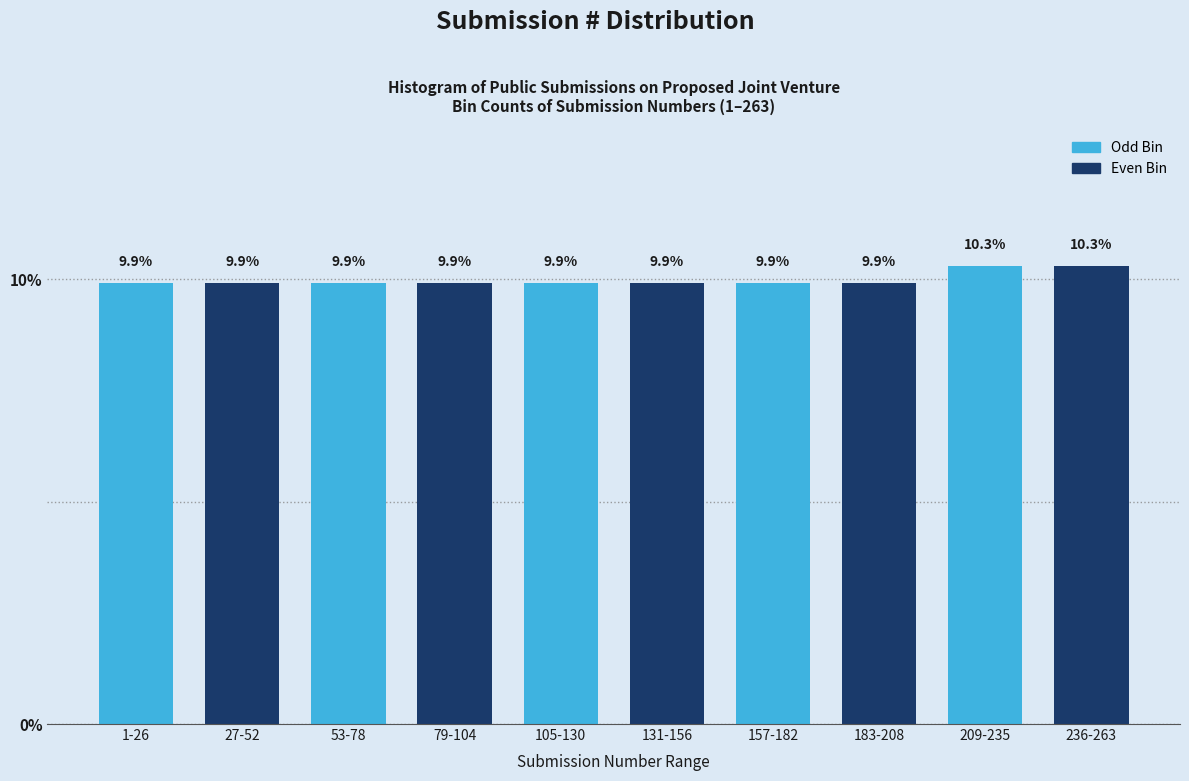

Reading right to left, list all the values displayed in this chart.

236-263=10.3	209-235=10.3	183-208=9.9	157-182=9.9	131-156=9.9	105-130=9.9	79-104=9.9	53-78=9.9	27-52=9.9	1-26=9.9